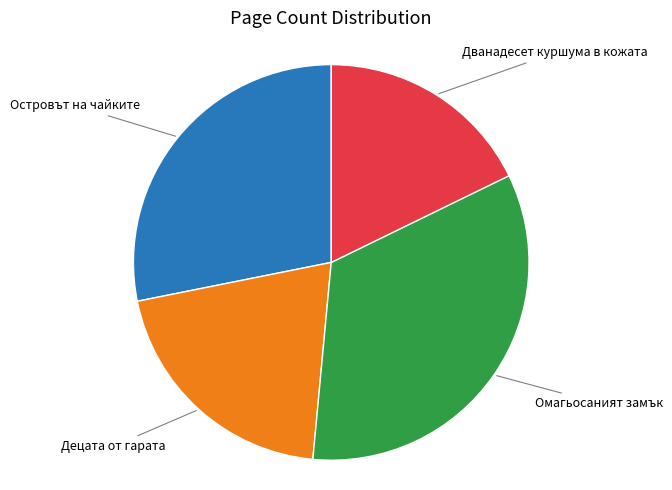

Is there any slice that represents more than half of the pie?

No